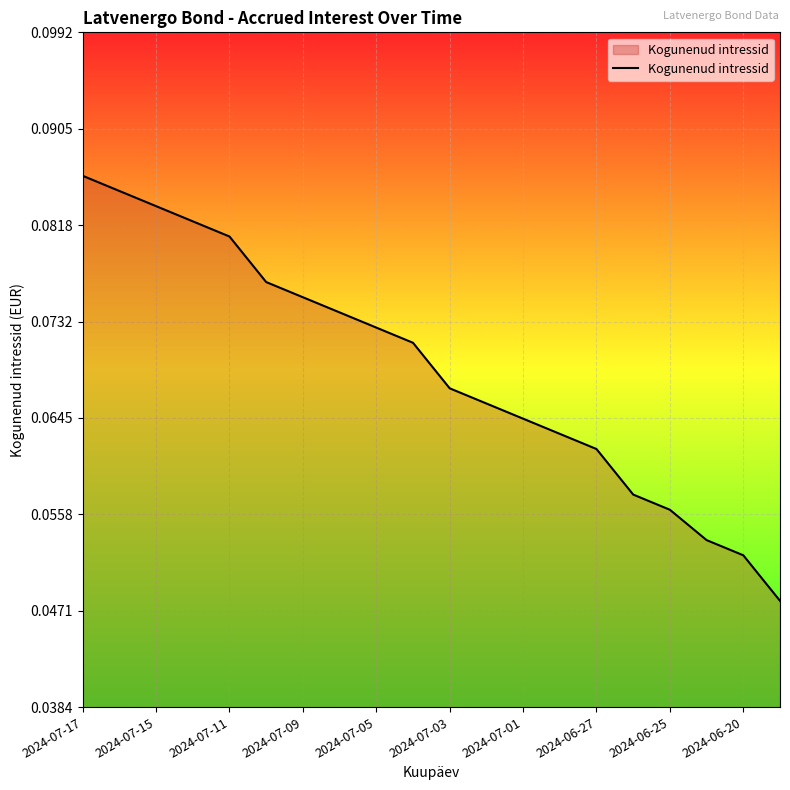

Which label corresponds to the largest value in the chart?

2024-07-17